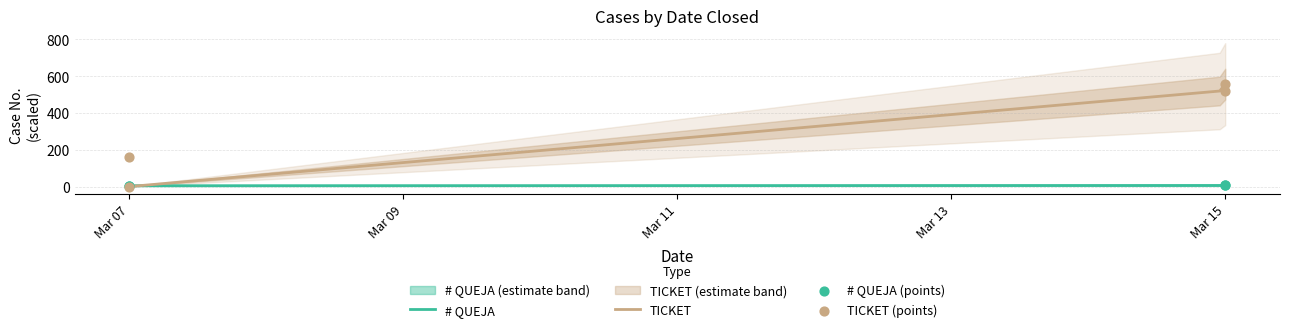

Is the value of TICKET at Mar 15 greater than the value of # QUEJA at Mar 15?

Yes